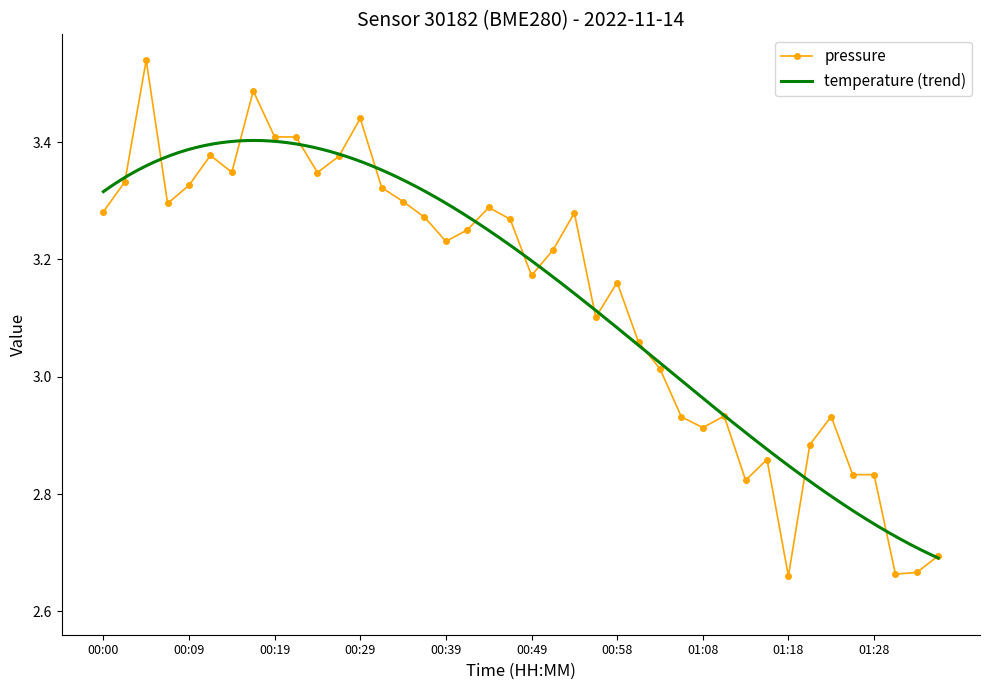

What is the maximum value shown in the chart?

3.5